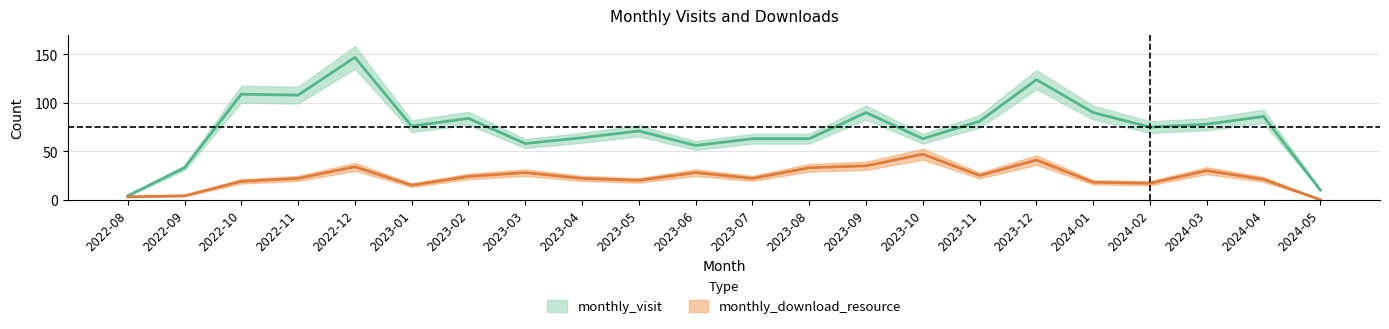

True or false: monthly_visit and monthly_download_resource intersect in this chart.

False